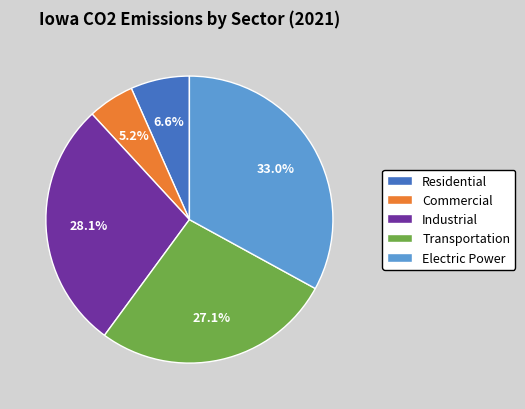

True or false: Commercial accounts for 5% of the total.

True